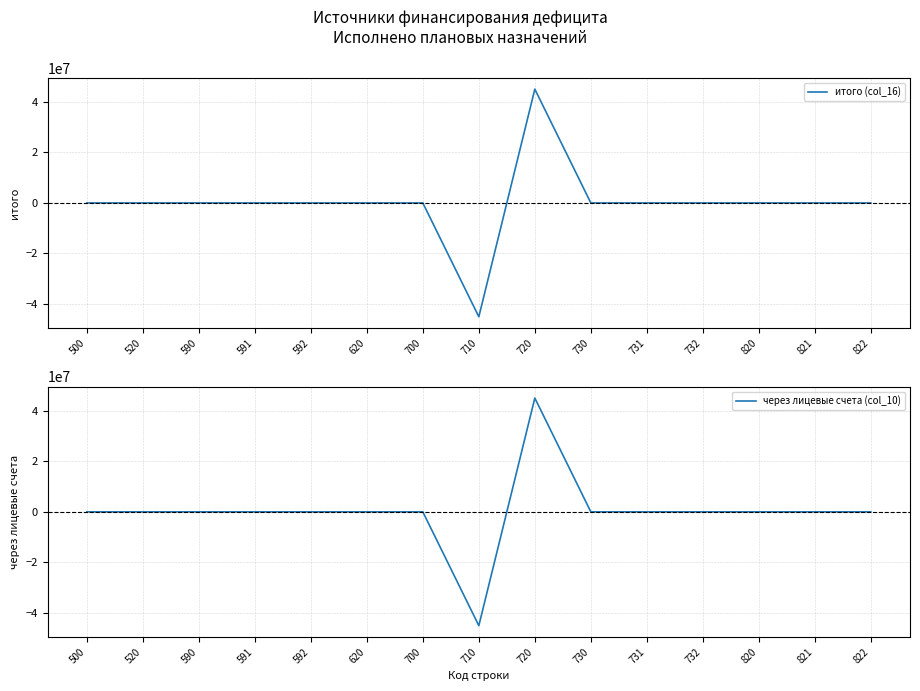

What is the minimum value shown in the chart?

-45055597.1